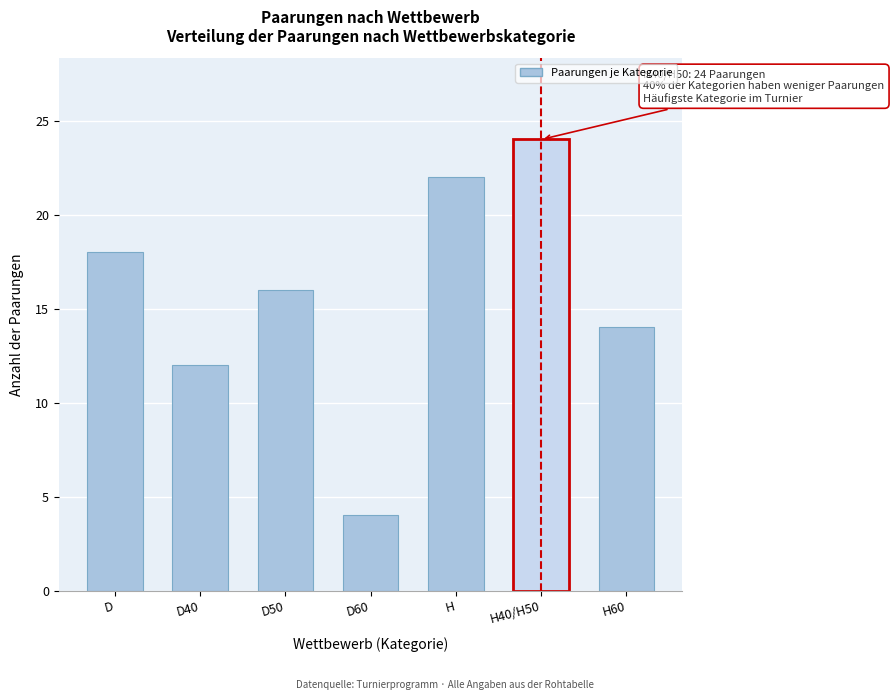

Reading left to right, extract all data points from this chart.

18	12	16	4	22	24	14